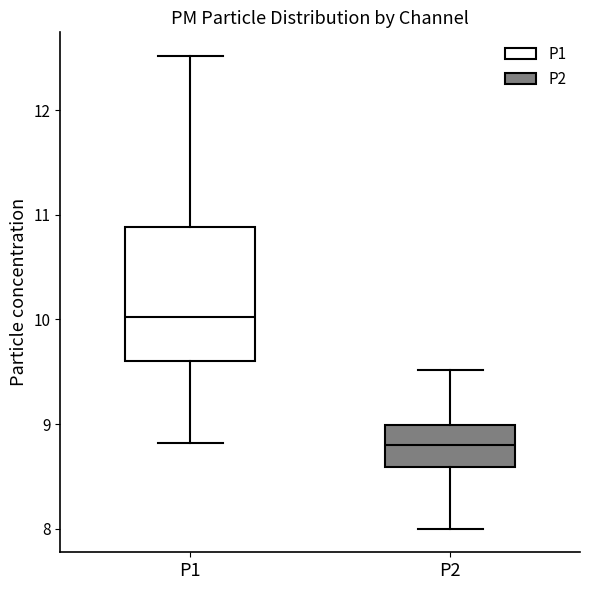

Comparing the boxes themselves (not the whiskers), which one is the tallest?

P1